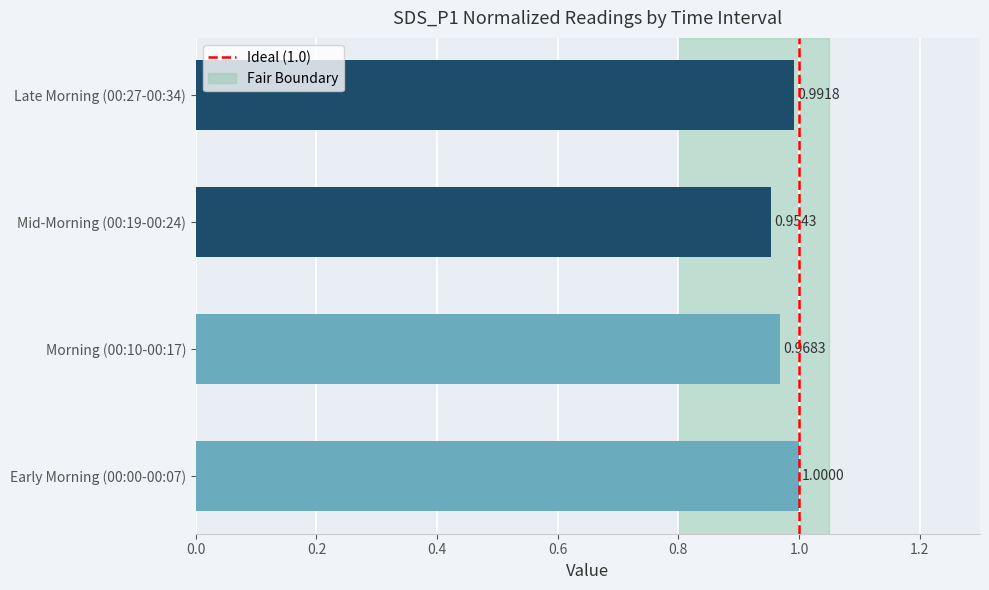

What is the sum of all values?

3.9